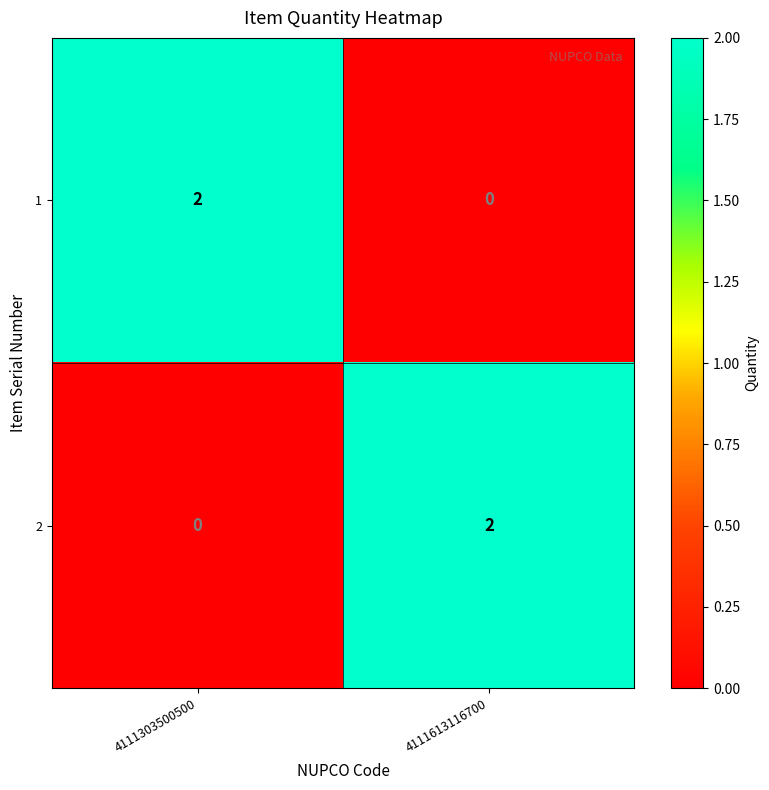

Rank the categories by 1 value from highest to lowest.

4111303500500, 4111613116700